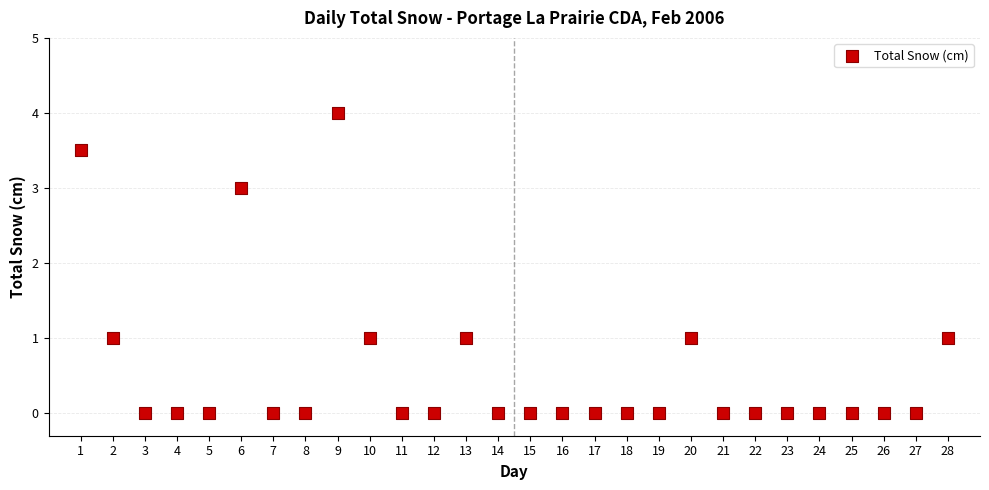

What is the range of Y values (max minus min)?

4.0